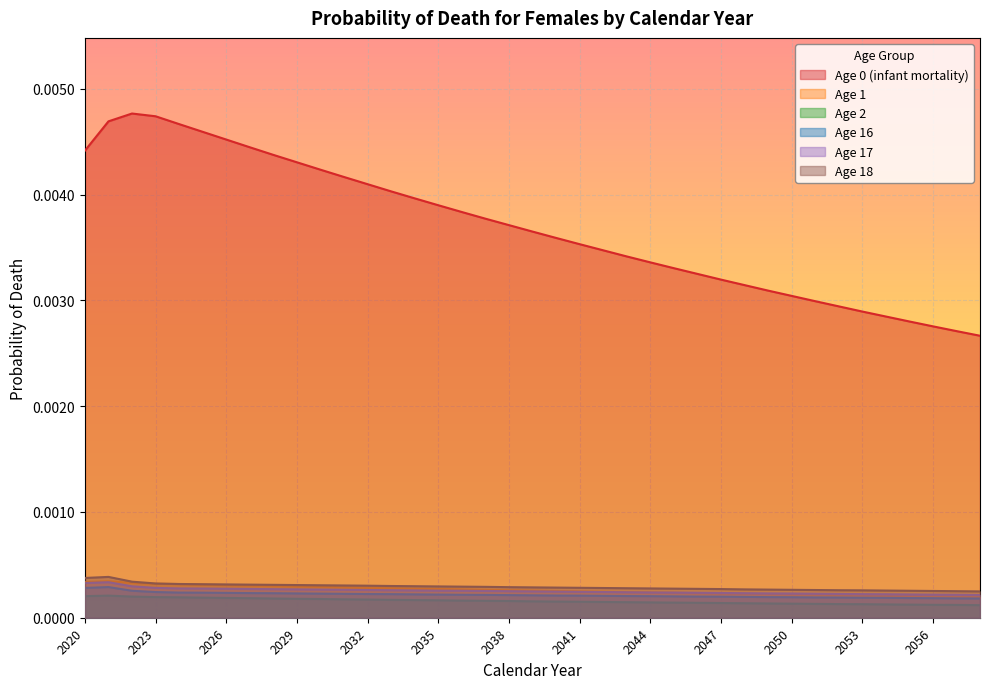

List the series in order of their peak value, lowest first.

Age 2, Age 16, Age 17, Age 1, Age 18, Age 0 (infant mortality)